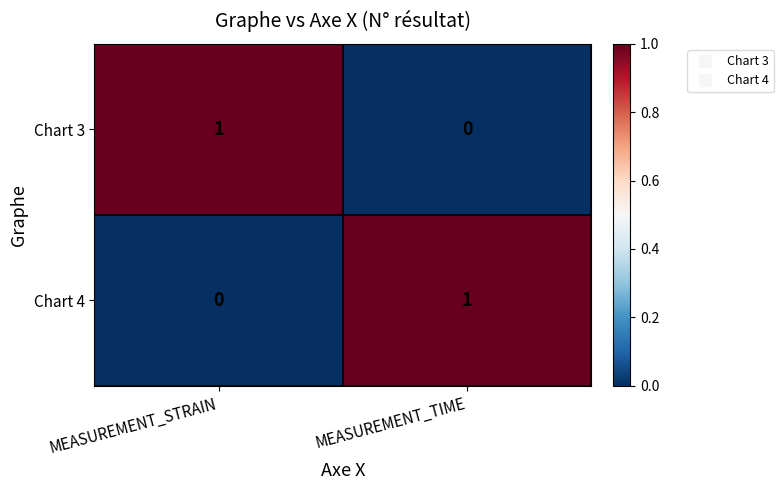

Is the value of Chart 3 at MEASUREMENT_STRAIN greater than the value of Chart 4 at MEASUREMENT_STRAIN?

Yes